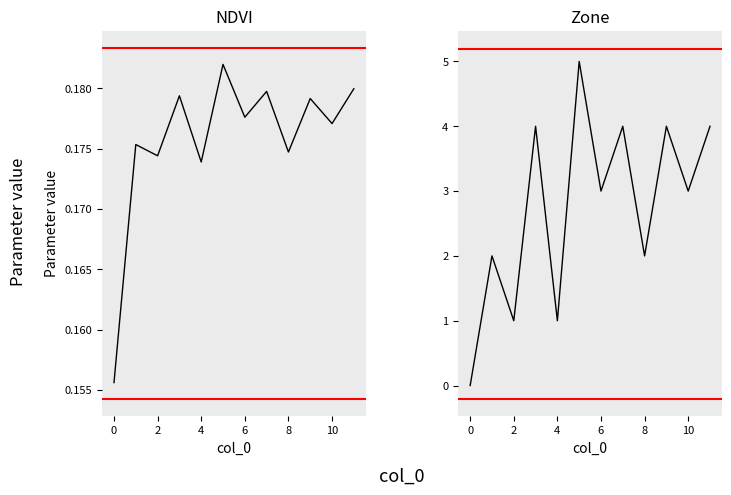

What is the greatest value displayed?

5.0